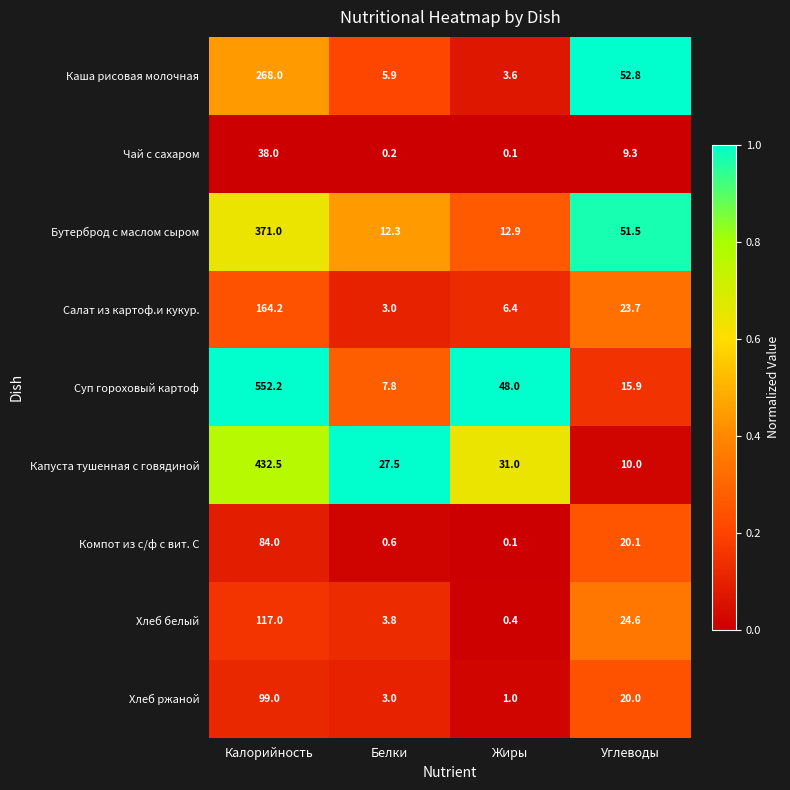

True or false: Хлеб белый has a value of 76.0 at Калорийность.

False